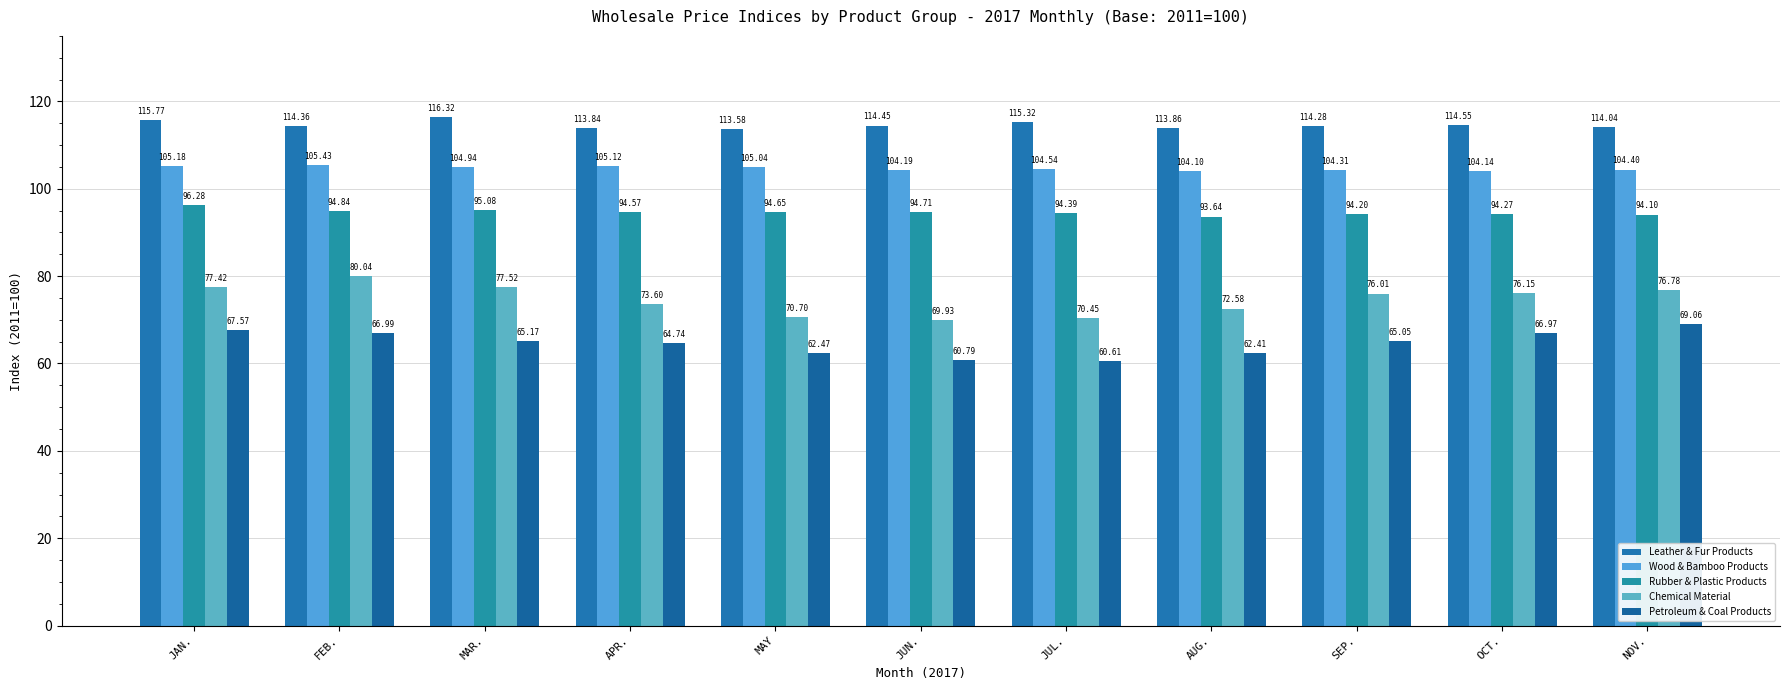

How many Leather & Fur Products values are between 113 and 115?

8